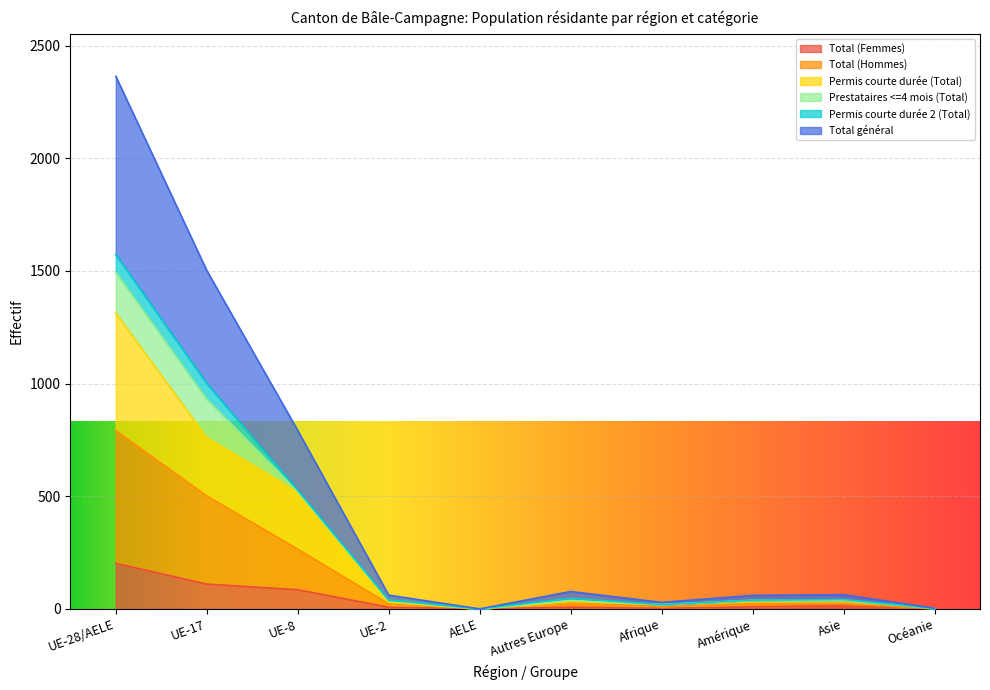

Is it true that Permis courte durée (Total) equals 30 at Afrique?

False